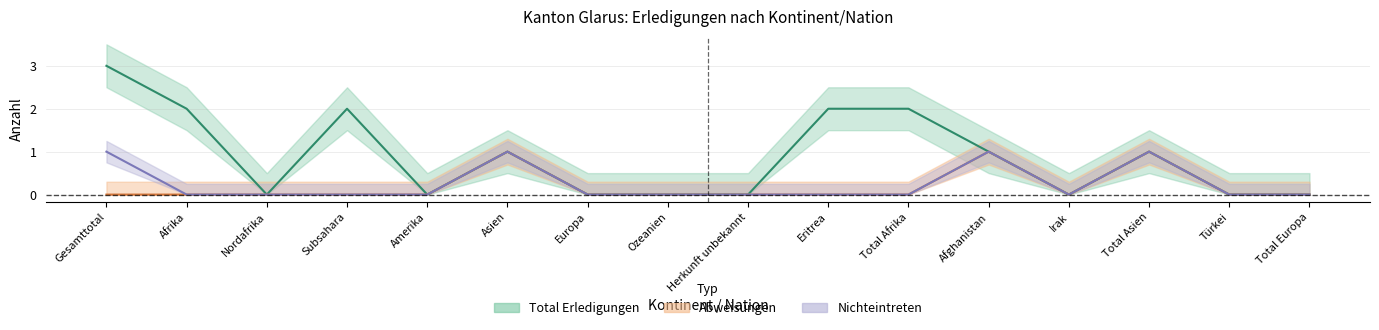

What is the difference between the maximum and minimum values in the Nichteintreten series?

1